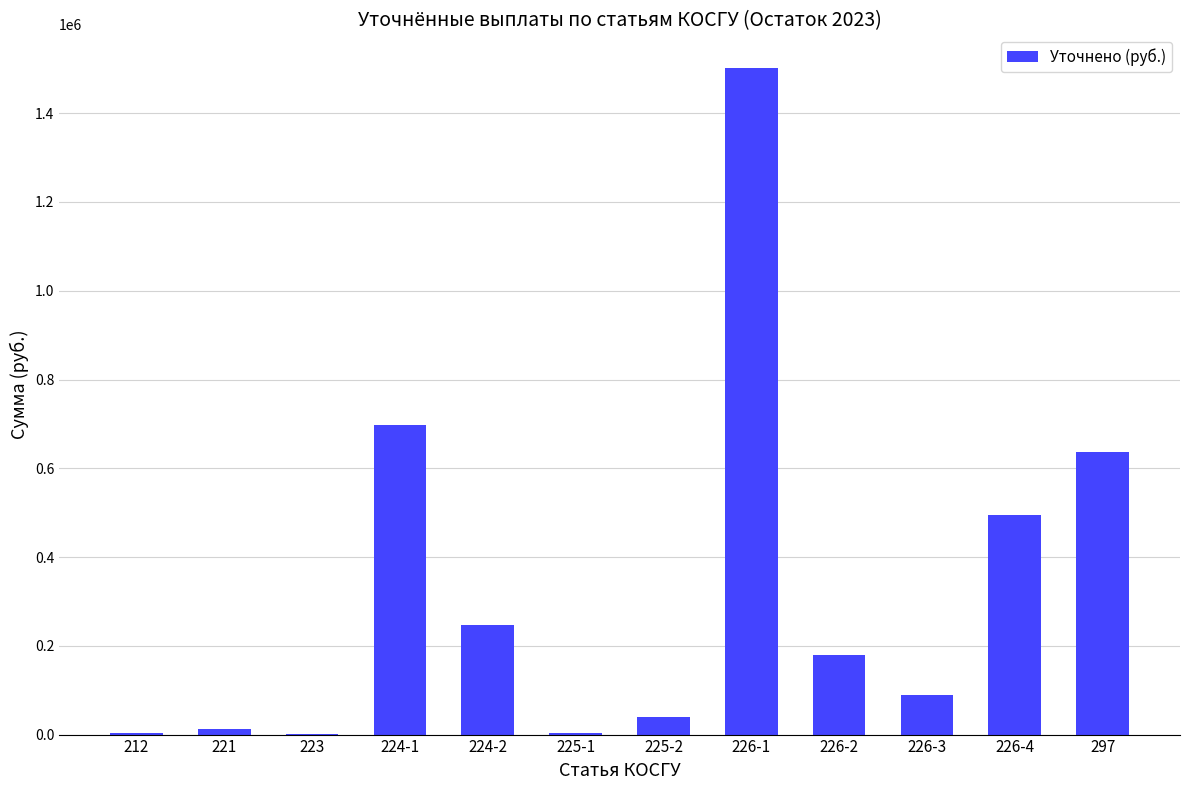

How many categories are shown in the chart?

12